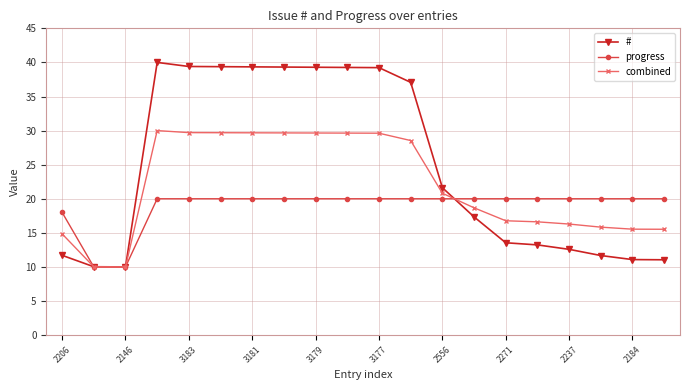

What is the average value of the progress series?

18.9